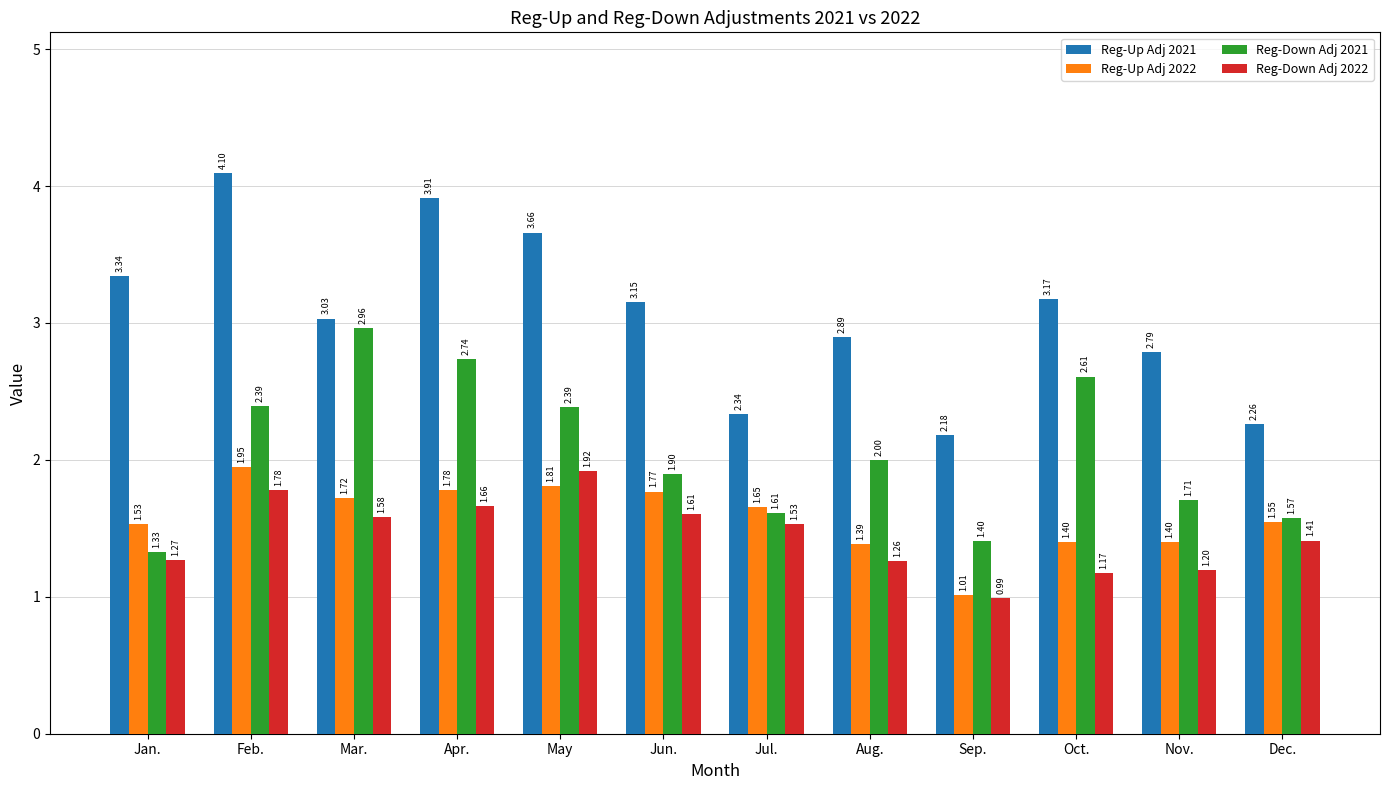

List the labels in order of Reg-Down Adj 2022 value, largest first.

May, Feb., Apr., Jun., Mar., Jul., Dec., Jan., Aug., Nov., Oct., Sep.